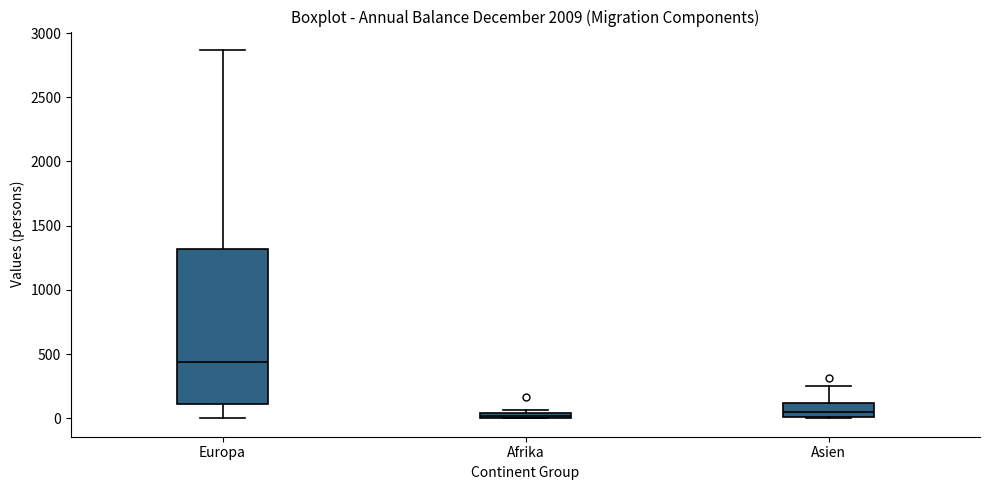

Which box is the tallest, from its lower edge to its upper edge?

Europa